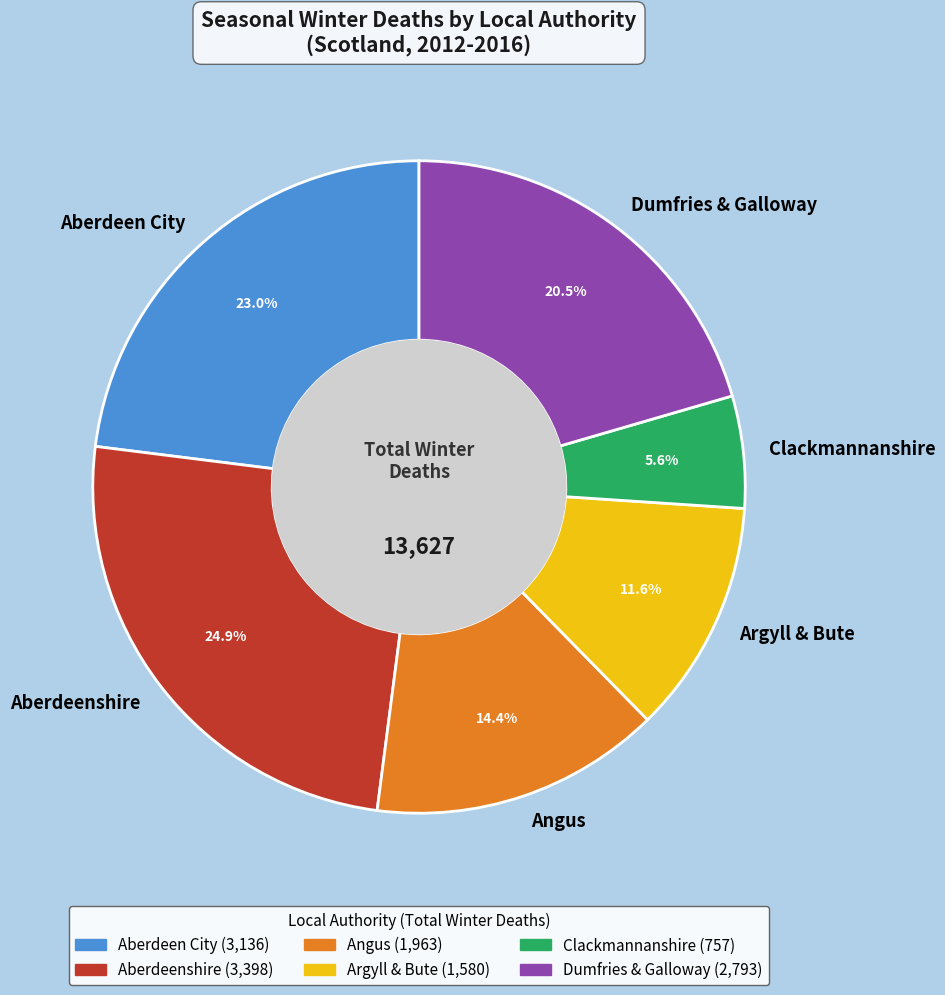

Is it true that Argyll & Bute is 1% of the pie?

False